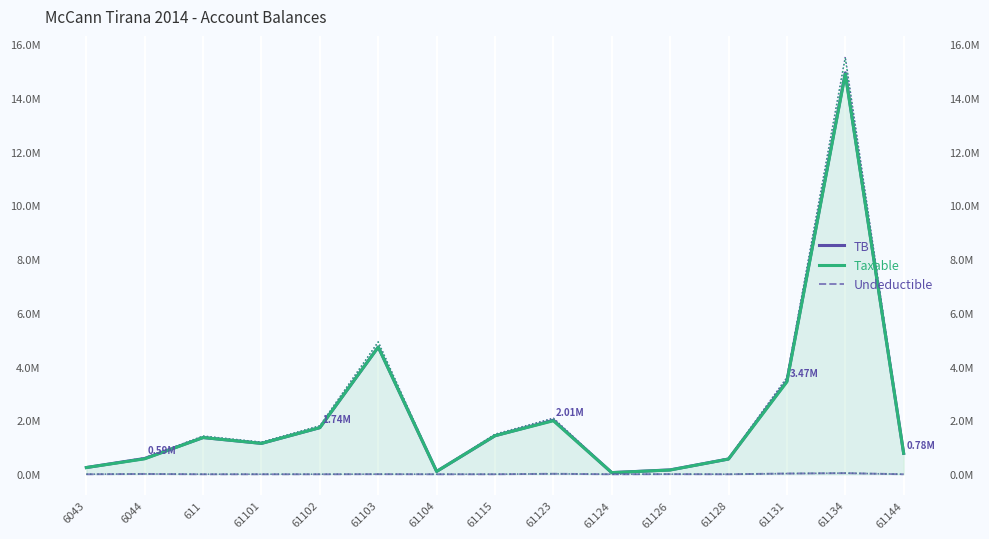

What is the label of the 14th point from the left?

61134